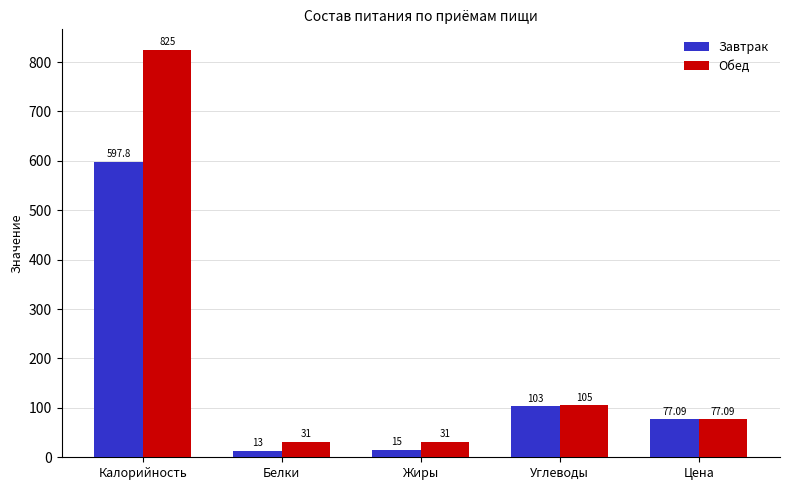

The value of Завтрак at Цена is 77.1. True or false?

True